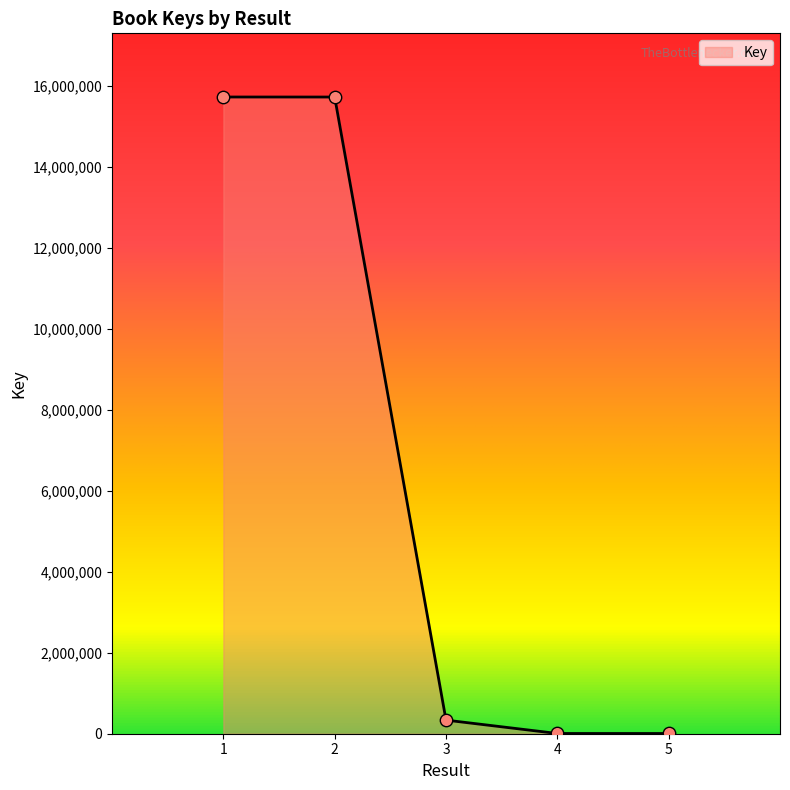

What is the ratio of the value at 2 to the value at 3?

46.8